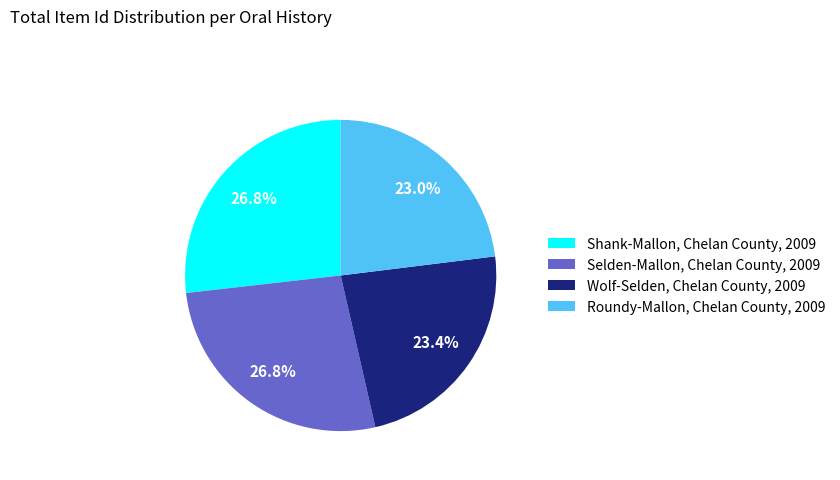

What percentage do Shank-Mallon, Chelan County, 2009 and Roundy-Mallon, Chelan County, 2009 together represent?

49.8%